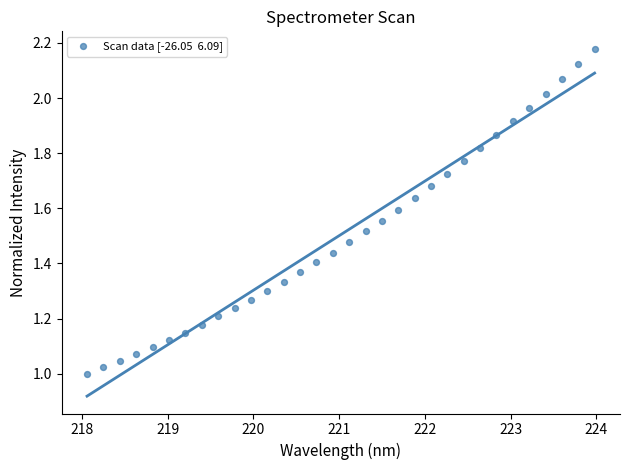

What is the range of X values (max minus min)?

5.9